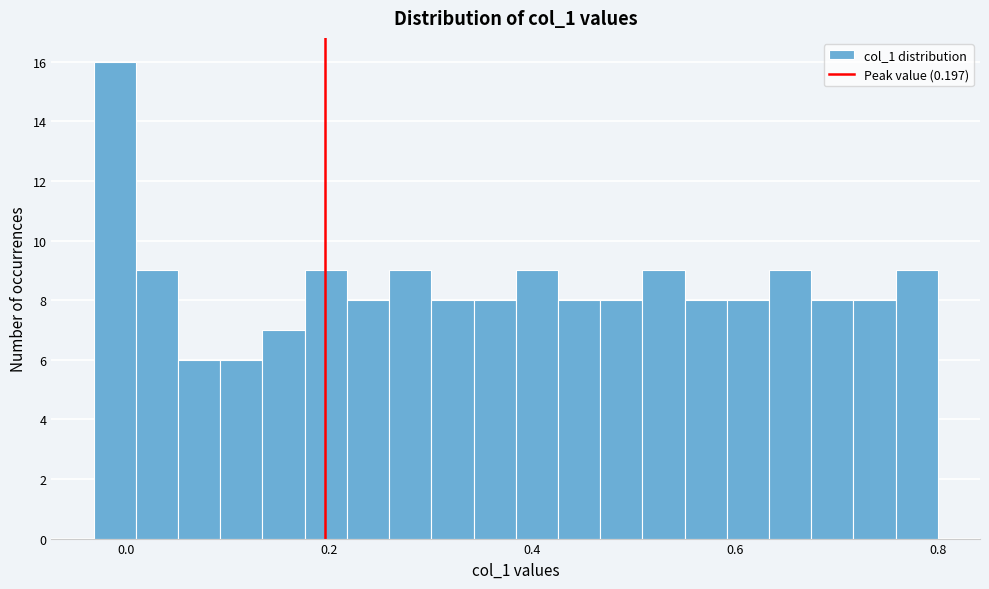

Around what value on the x-axis is the tallest bar? Give the approximate position of its centre, as read against the axis.

-0.02